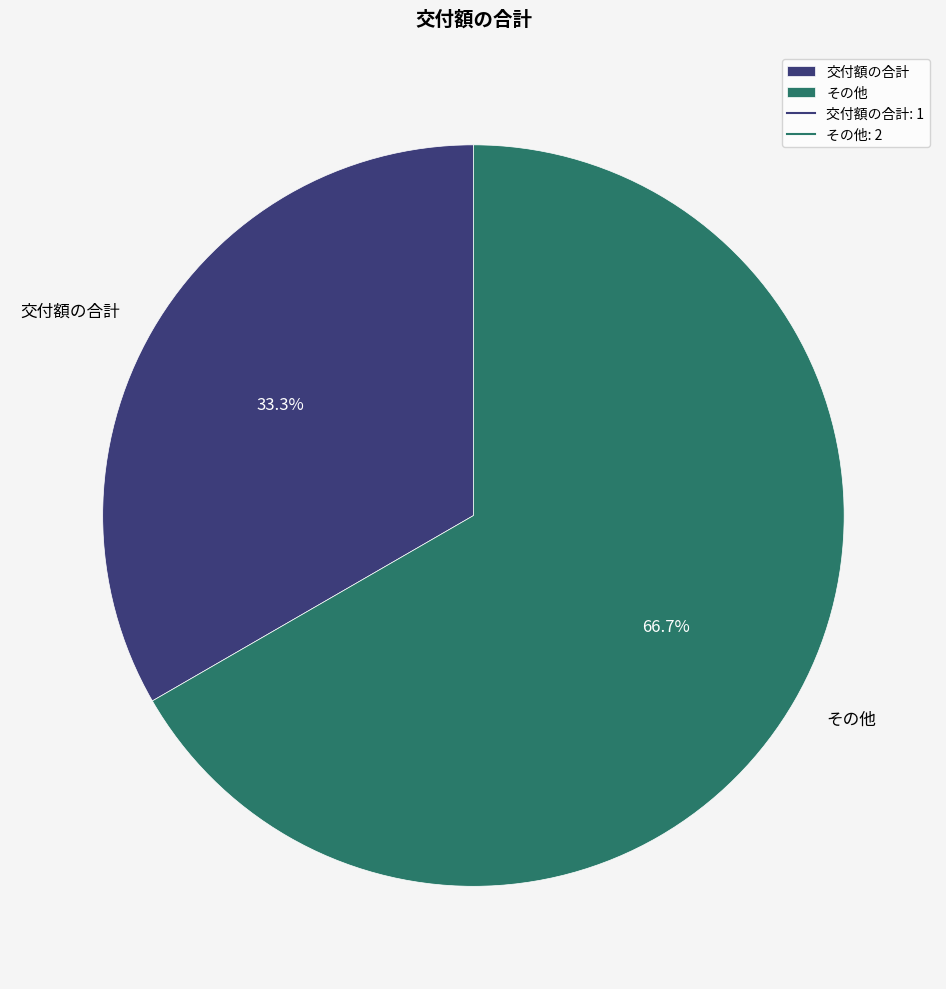

Does その他 account for over 50% of the chart?

Yes